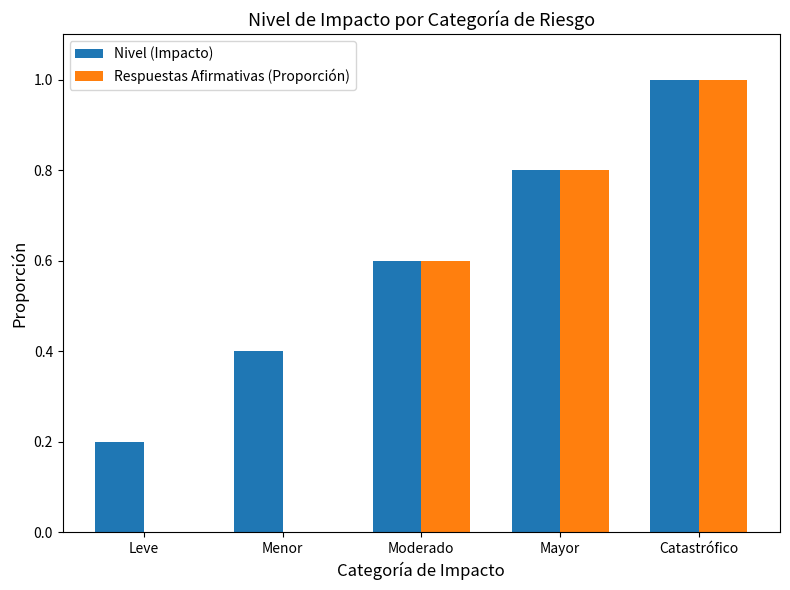

How many Respuestas Afirmativas (Proporción) values are between 0 and 1?

5